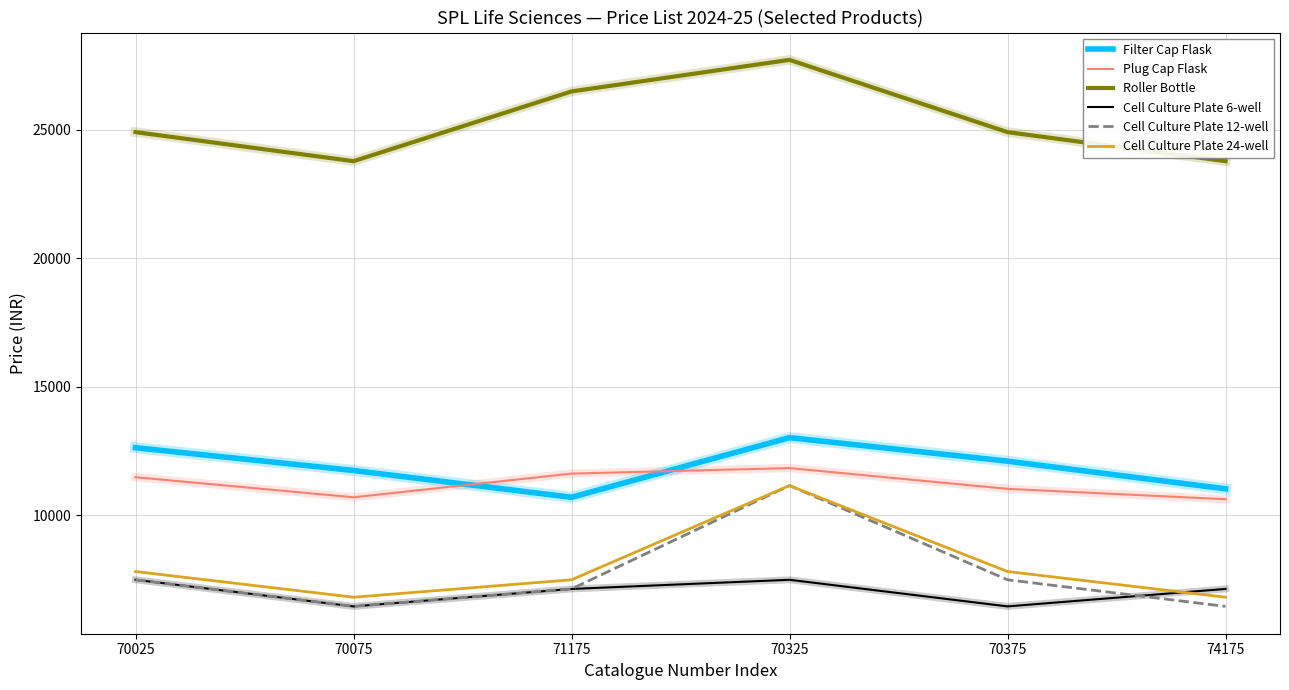

Which series has the largest range (max minus min)?

Cell Culture Plate 12-well